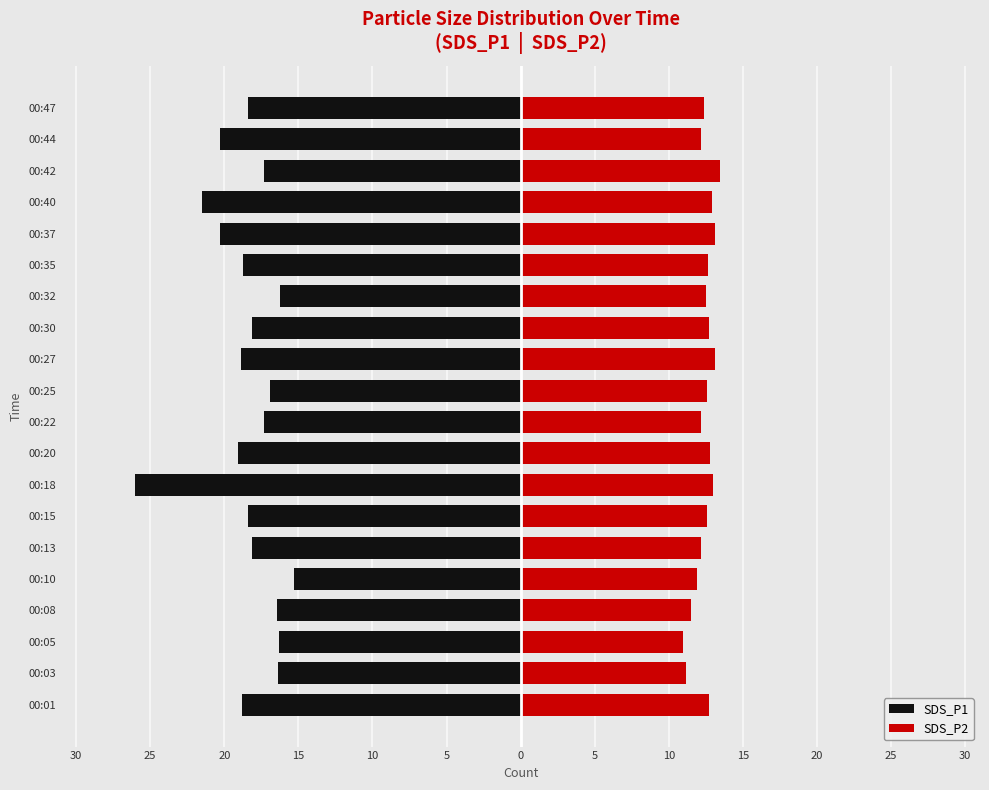

How many bars are there in each group?

2